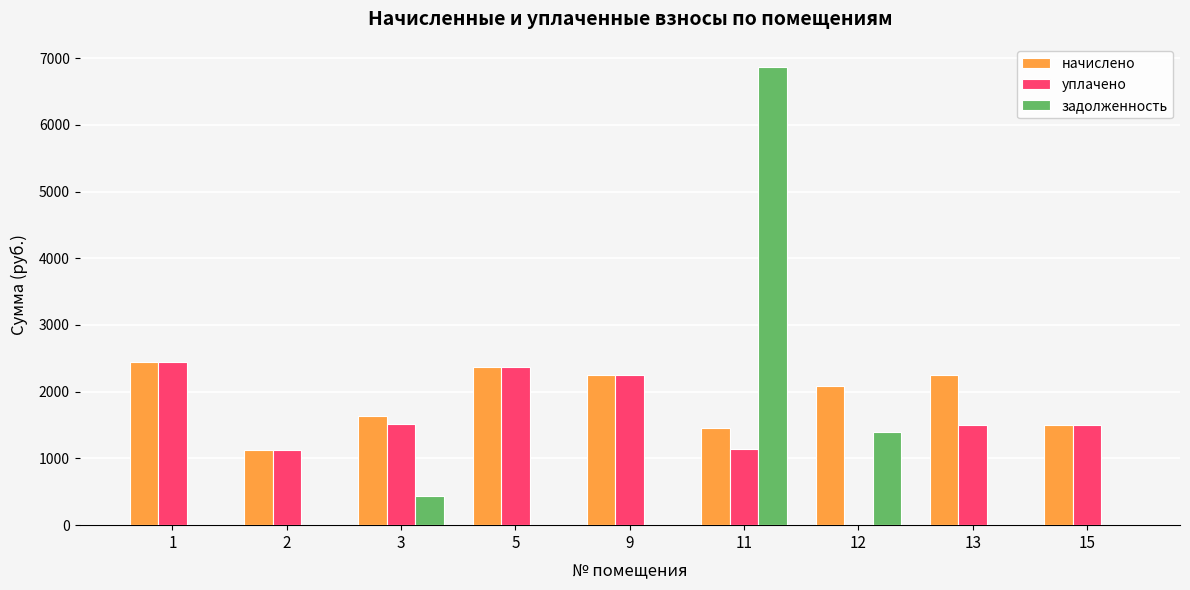

What is the sum of all уплачено values?

13858.2